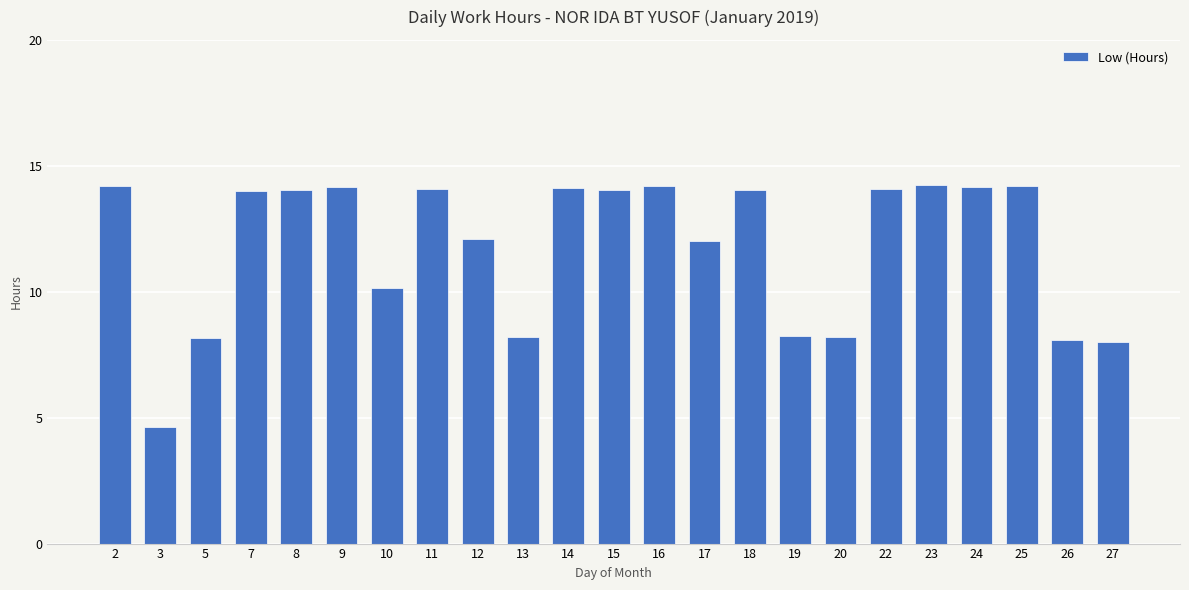

What is the change in value from 2 to 22?

-0.1